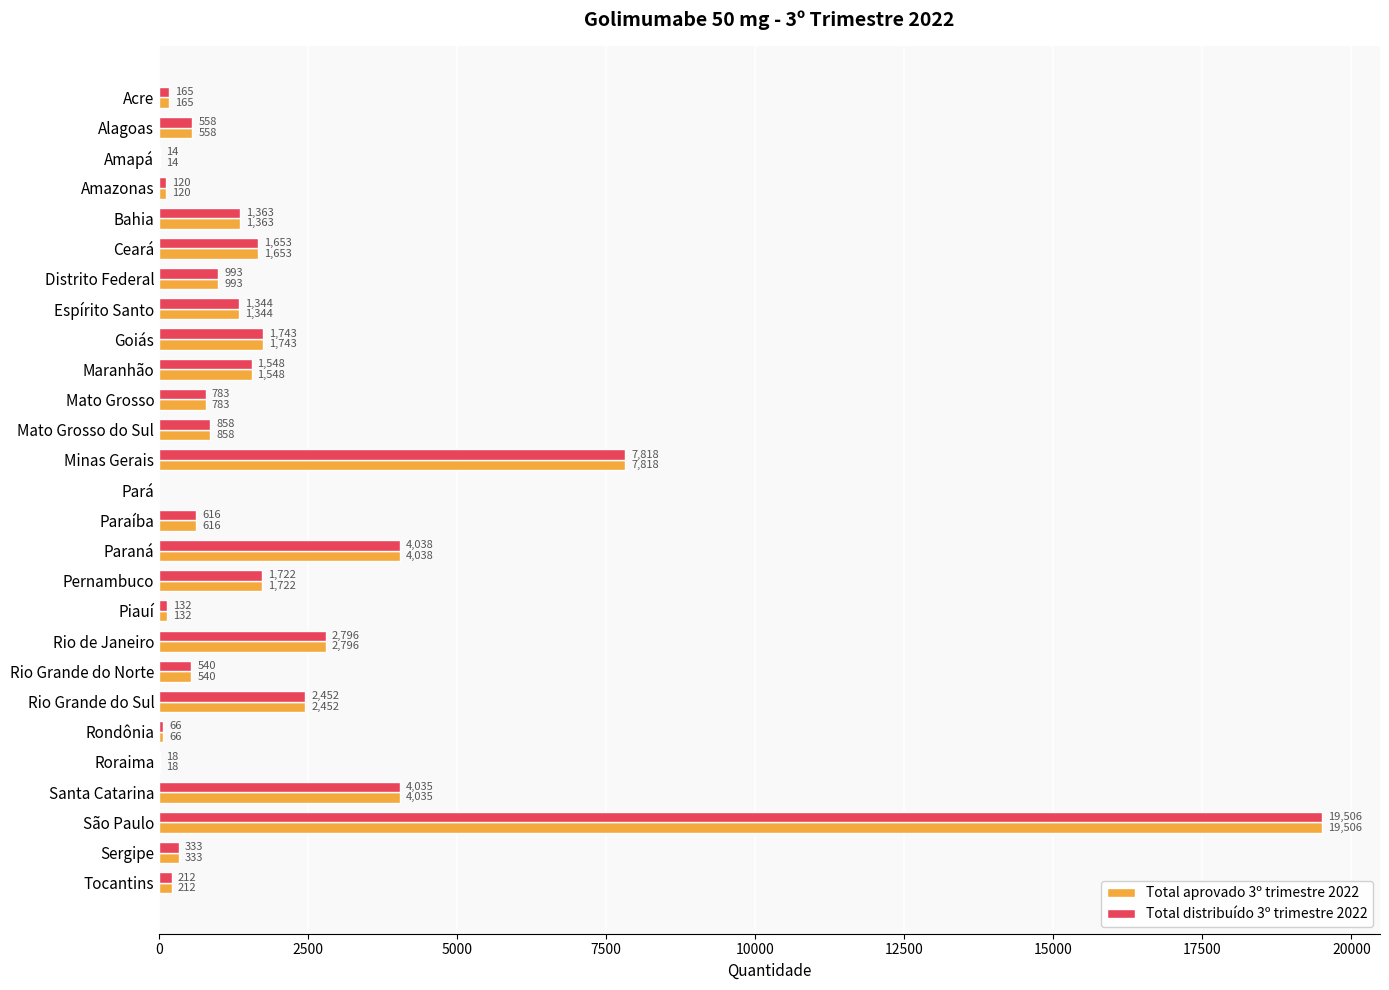

Which label corresponds to the largest value in the chart?

São Paulo